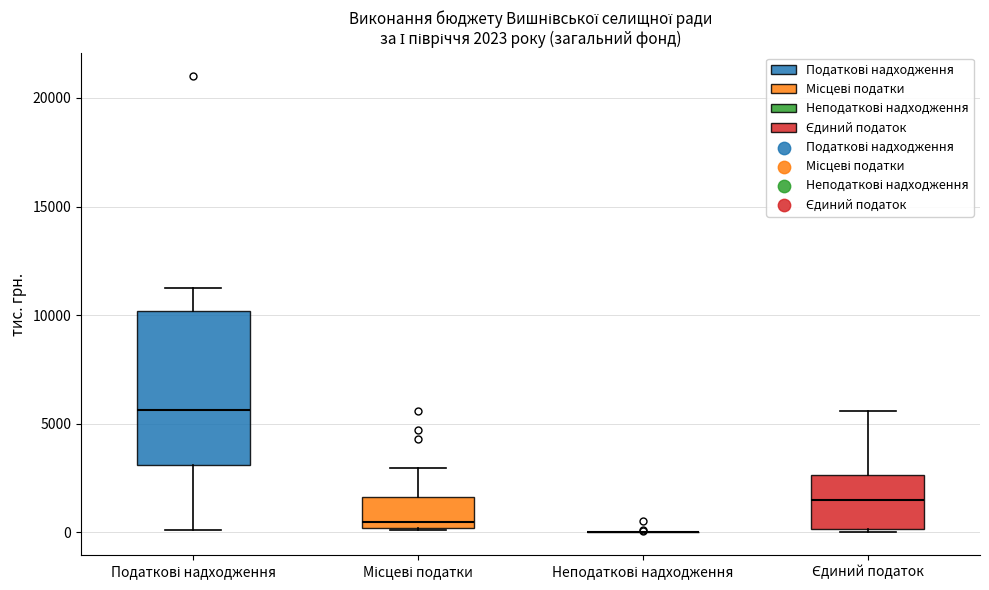

Which box is the tallest, from its lower edge to its upper edge?

Податкові надходження